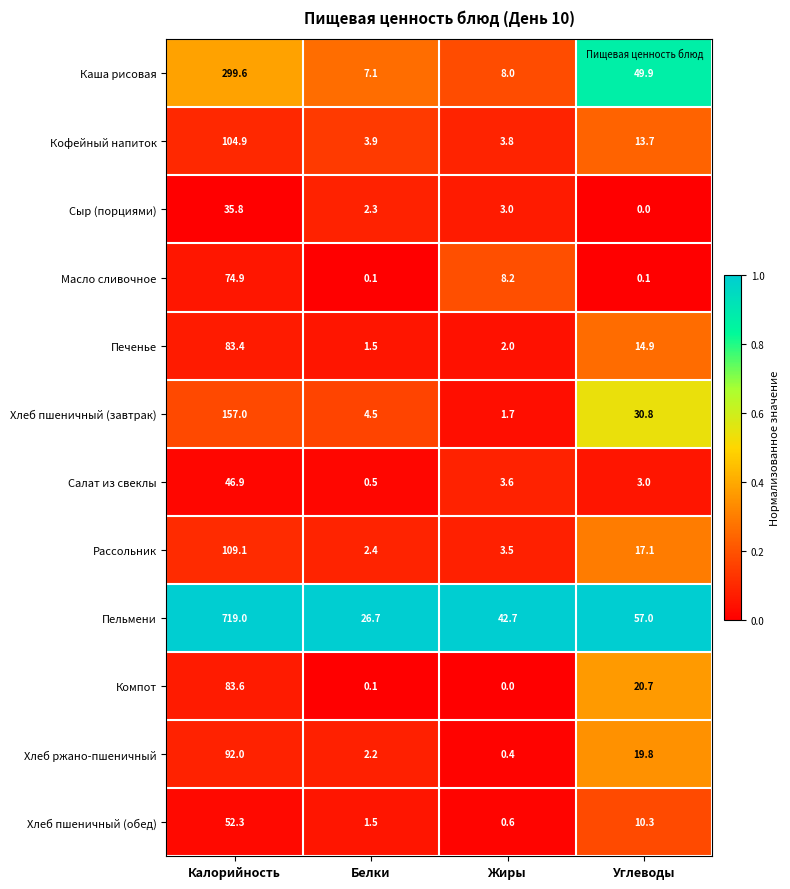

Is the value of Хлеб пшеничный (завтрак) at Белки greater than the value of Пельмени at Белки?

No